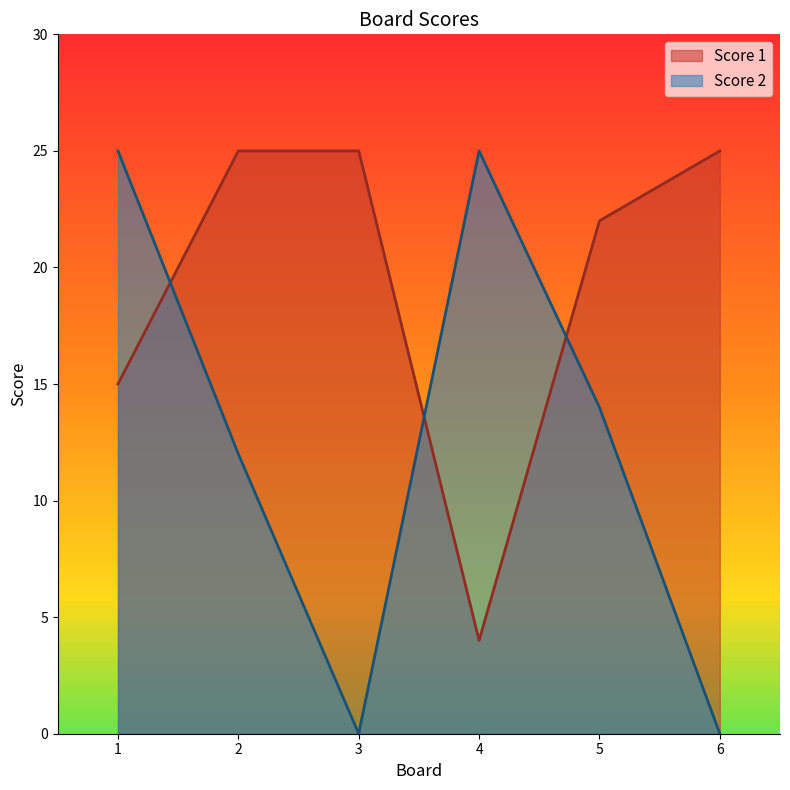

What is the value of the Score 2 point at the 1st from the left?

25